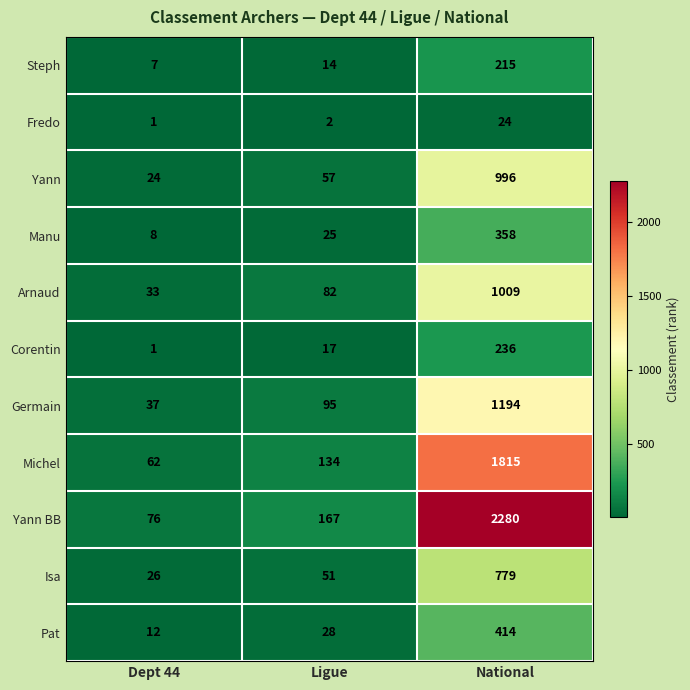

Where is Steph nearest to the value 111?

Ligue